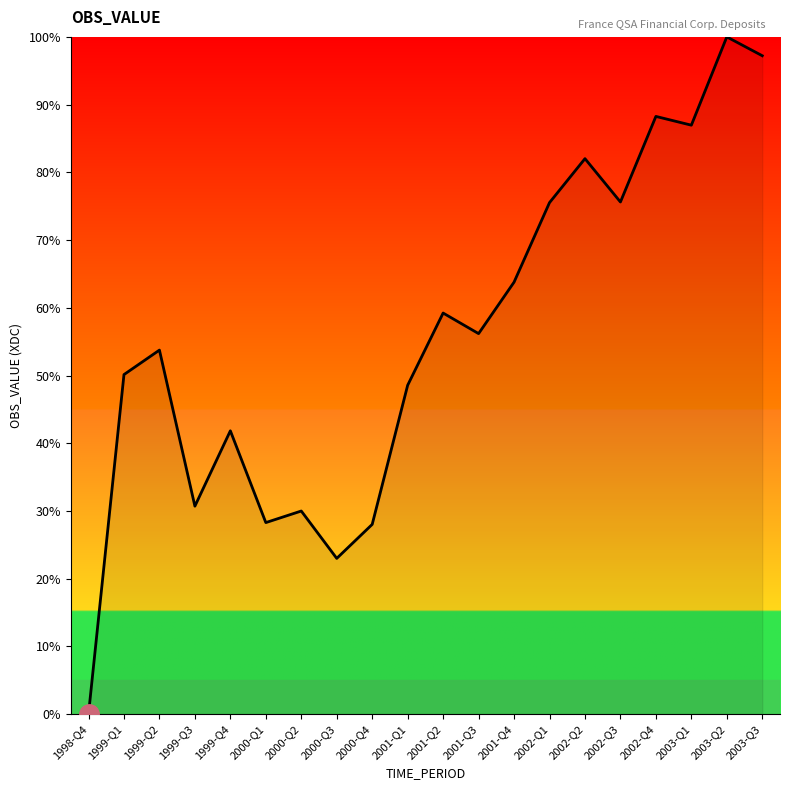

What is the maximum value shown in the chart?

100.0